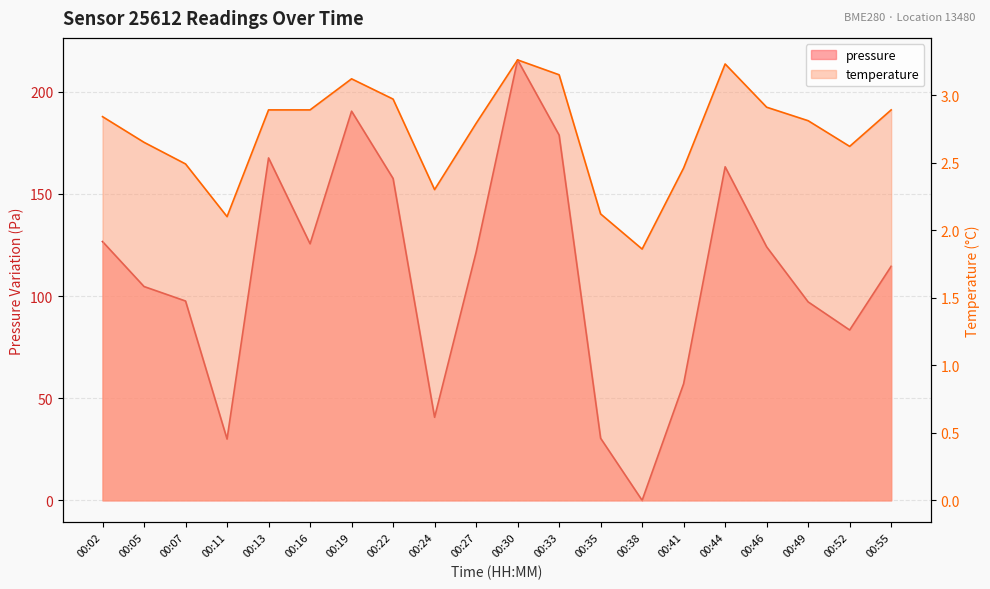

After their last crossing, which series has the higher values: temperature or pressure?

pressure